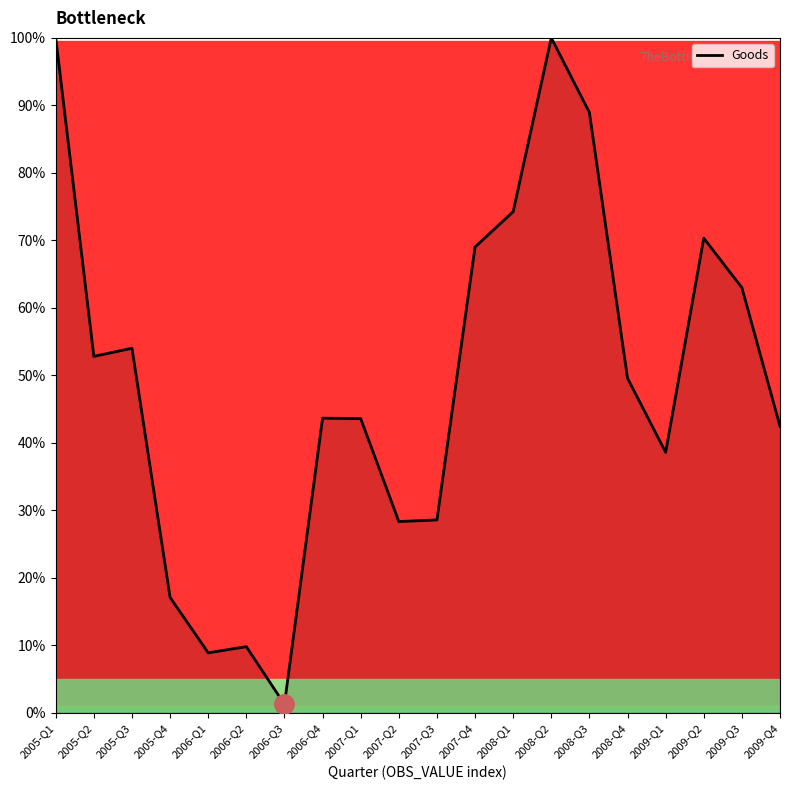

Count the number of data series in this chart.

1